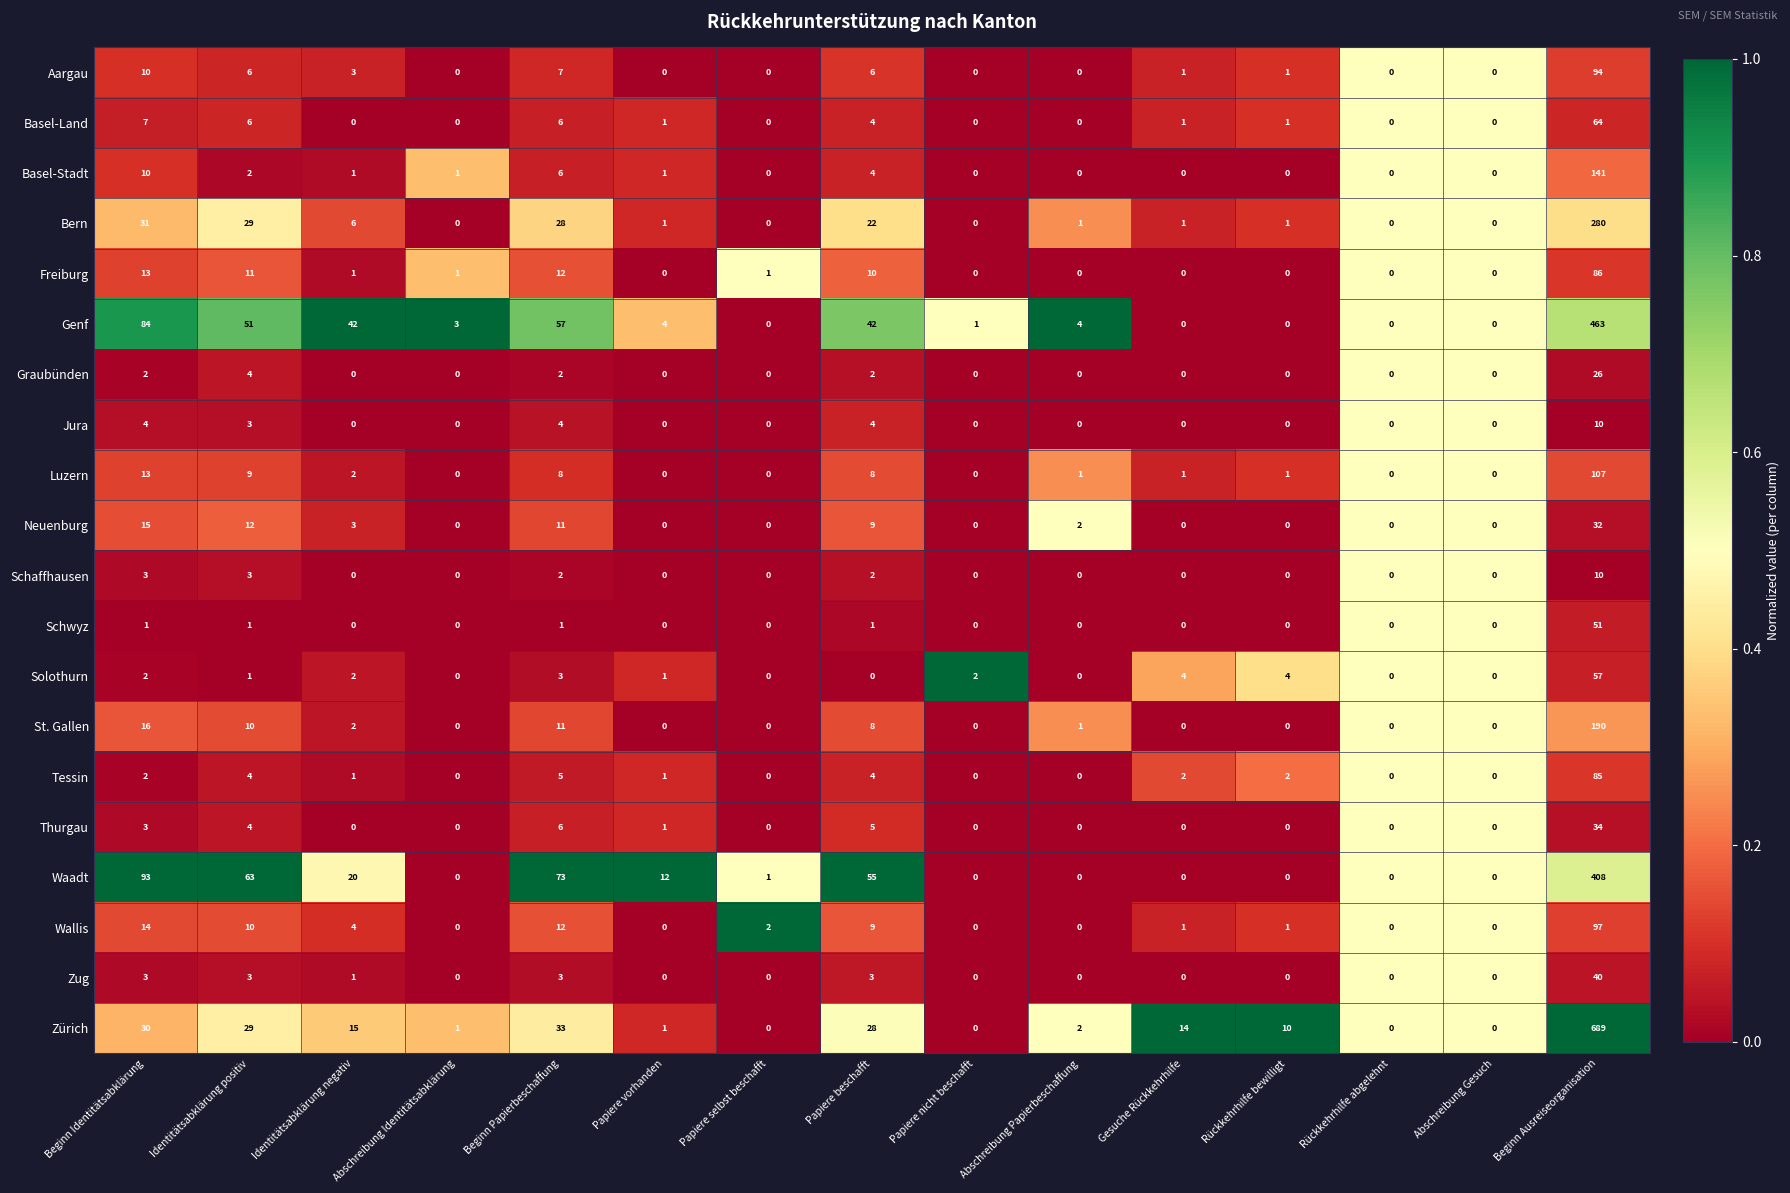

Which series has the largest total across all categories?

Zürich